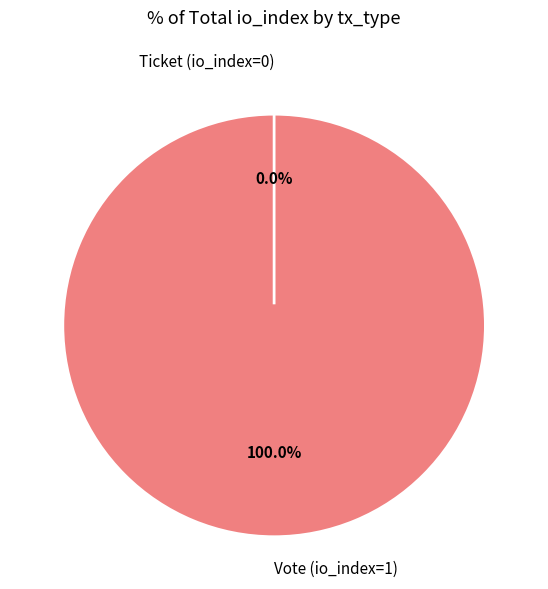

The Ticket (io_index=0) slice represents 0% of the pie. True or false?

True